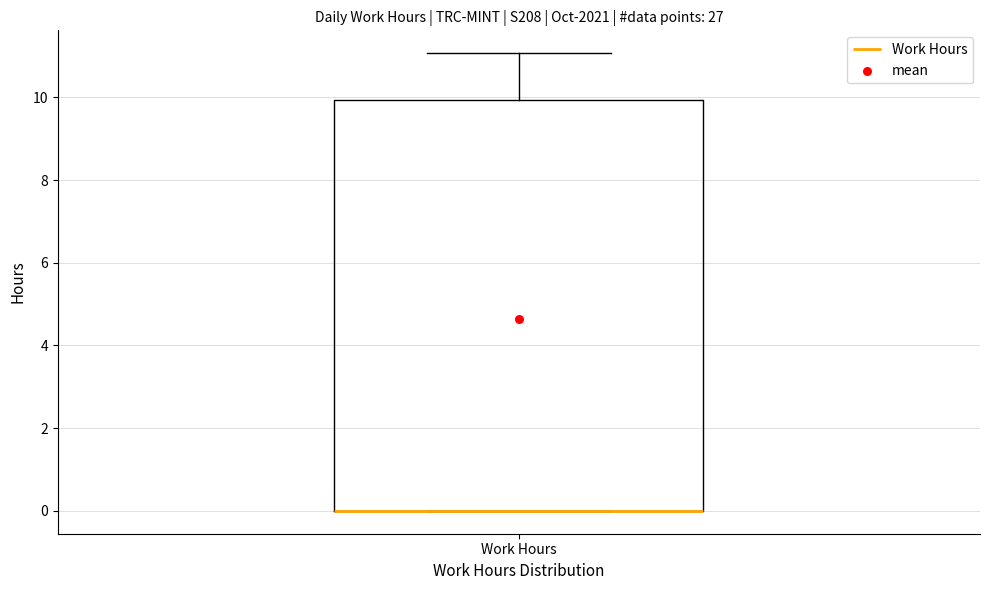

Where is the lower edge of the box for Work Hours on the y-axis? The values are not printed on the chart, so give them approximately, as read against the axis.

0